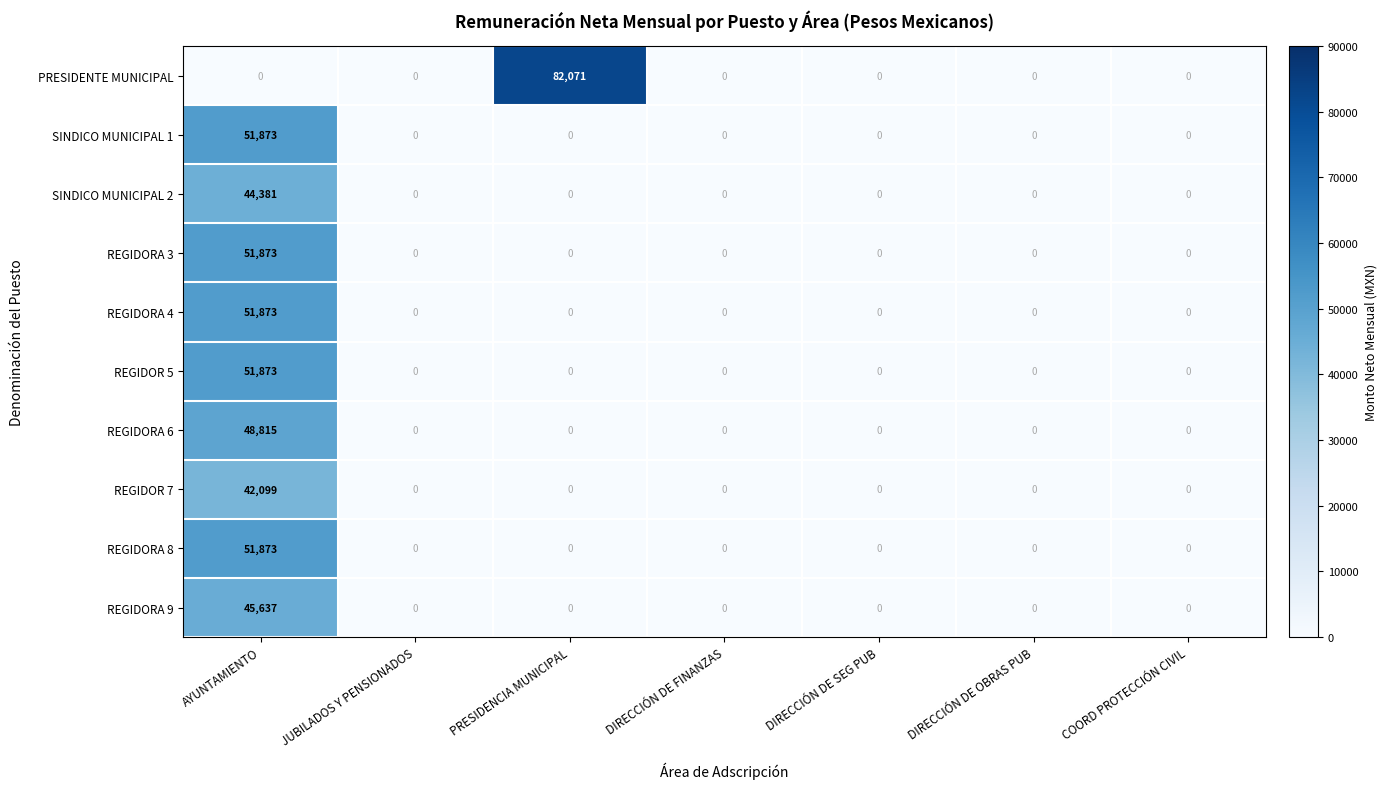

Which series has the largest total across all categories?

PRESIDENTE MUNICIPAL